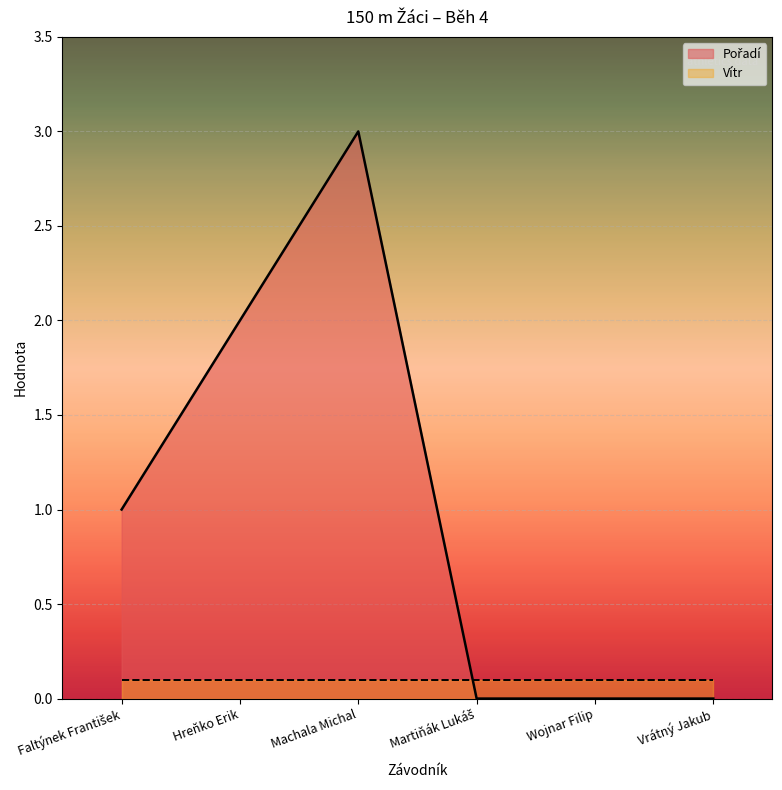

Which label corresponds to the largest value in the chart?

Machala Michal